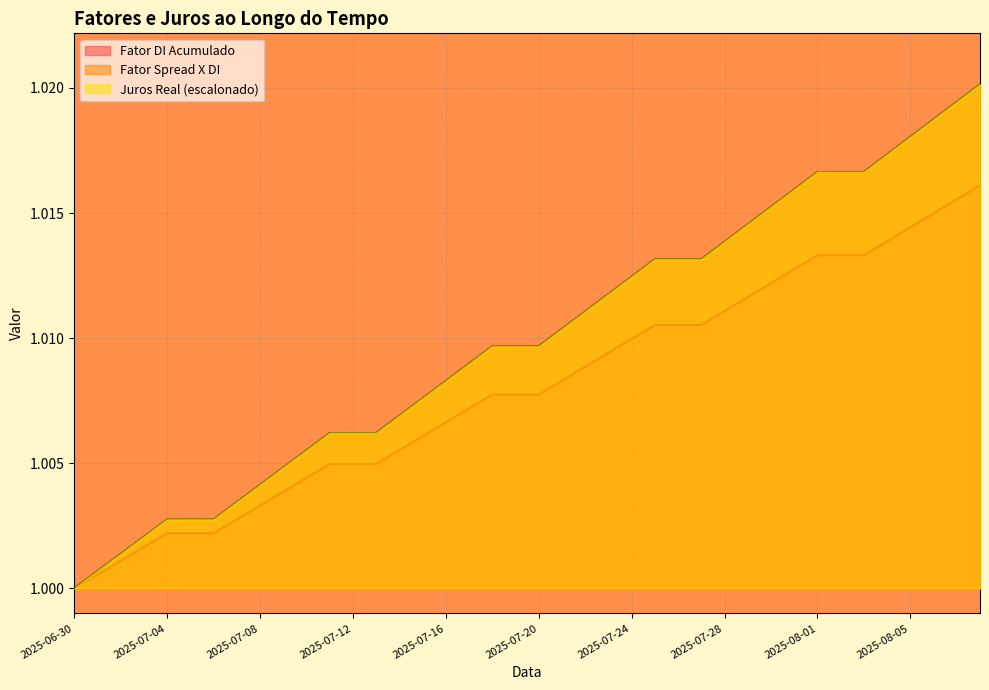

What position from the right is 2025-07-13?

27